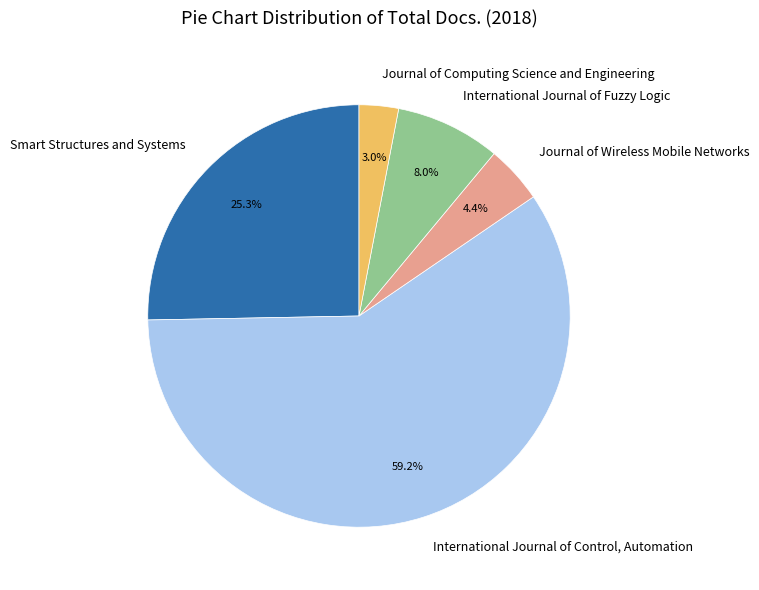

Between Journal of Wireless Mobile Networks and International Journal of Fuzzy Logic, which is larger?

International Journal of Fuzzy Logic